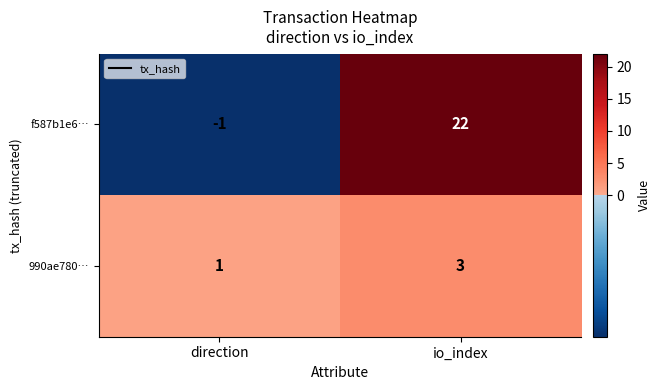

Is the value of f587b1e6… at io_index greater than the value of 990ae780… at direction?

Yes